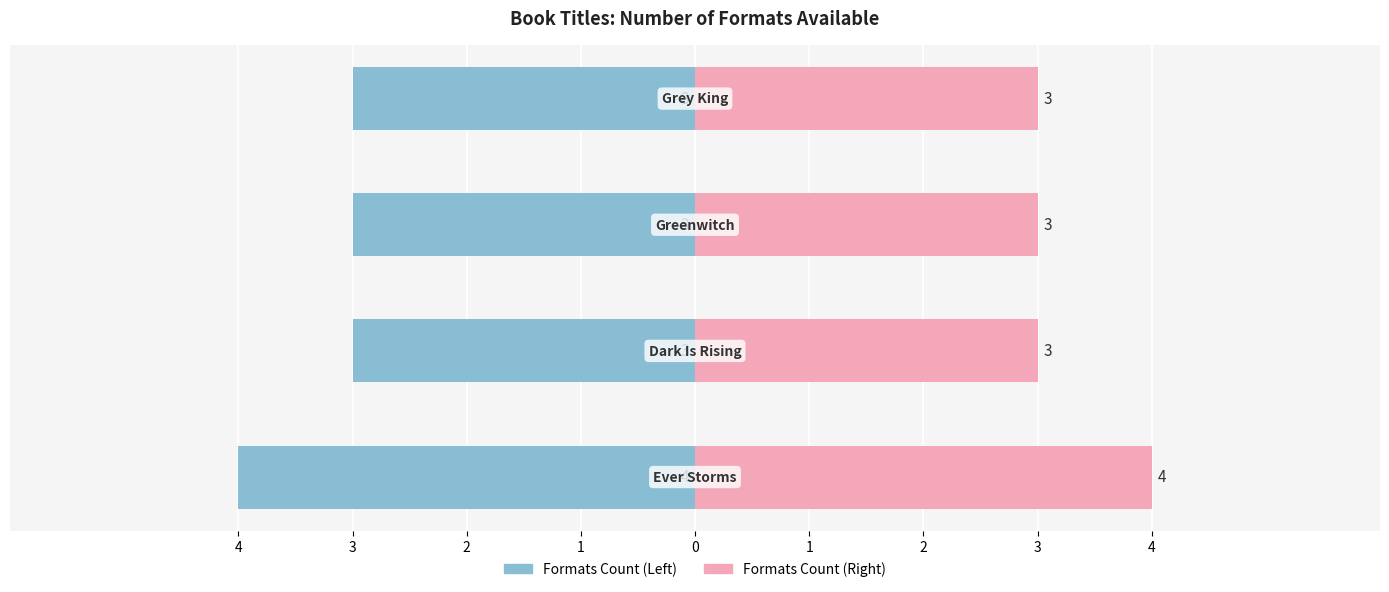

Is the value of Format Count at 3 greater than the value of Number of Formats (Right) at 1?

No